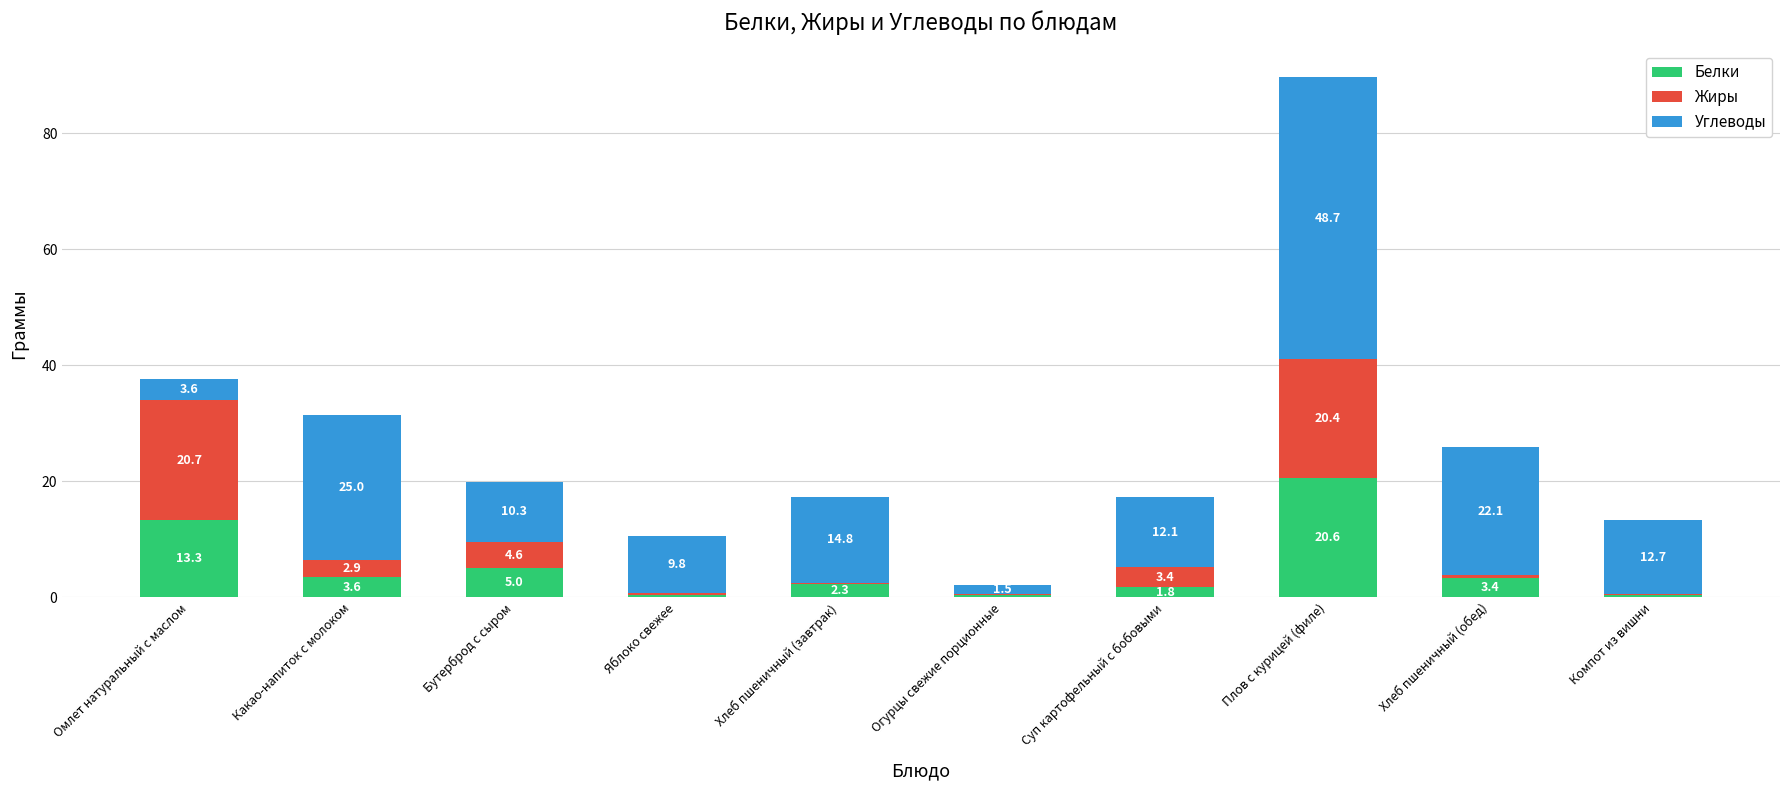

What is the sum of all Белки values?

51.3